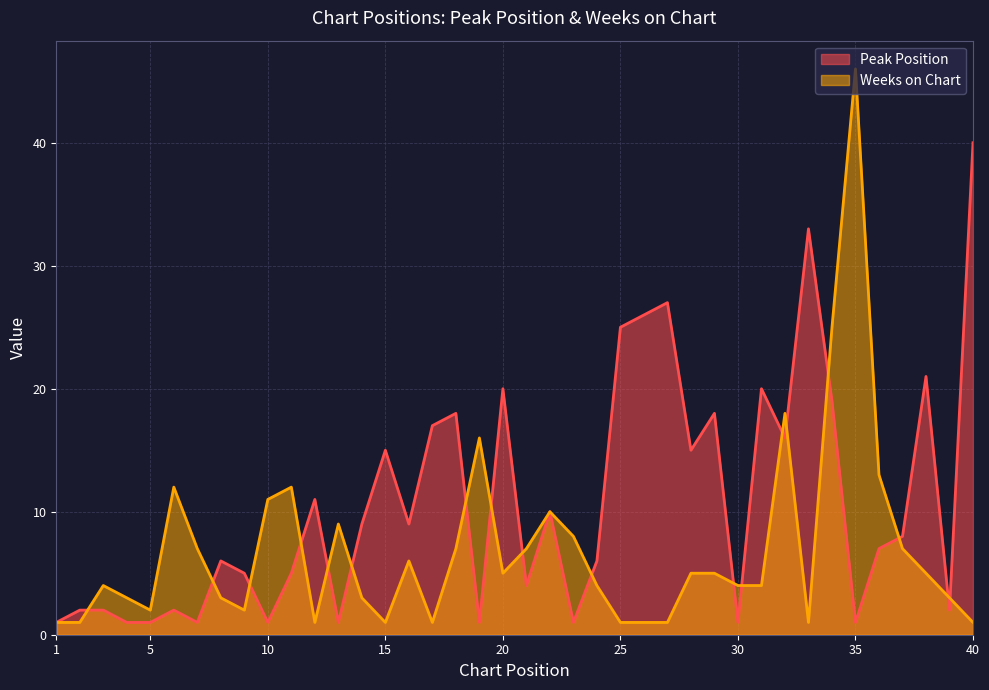

How many data points in Weeks on Chart are above 5?

16